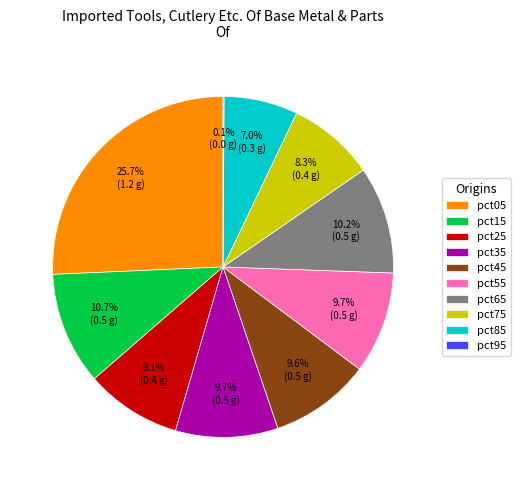

What portion of the pie excludes pct25?

90.9%